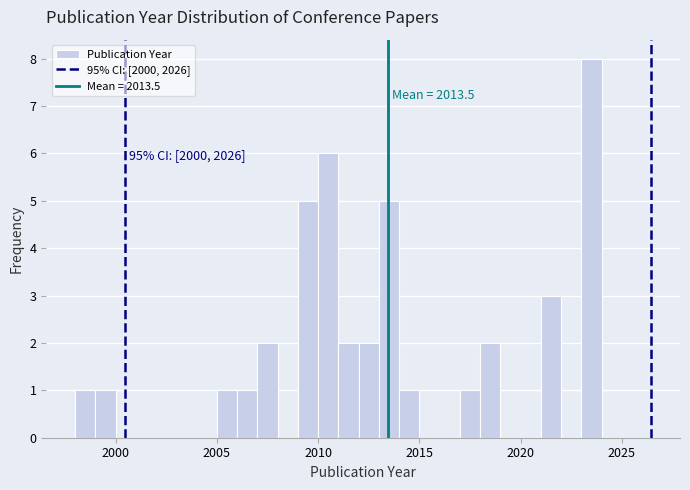

Read against the x-axis, roughly where is the centre of the tallest bar?

2023.5